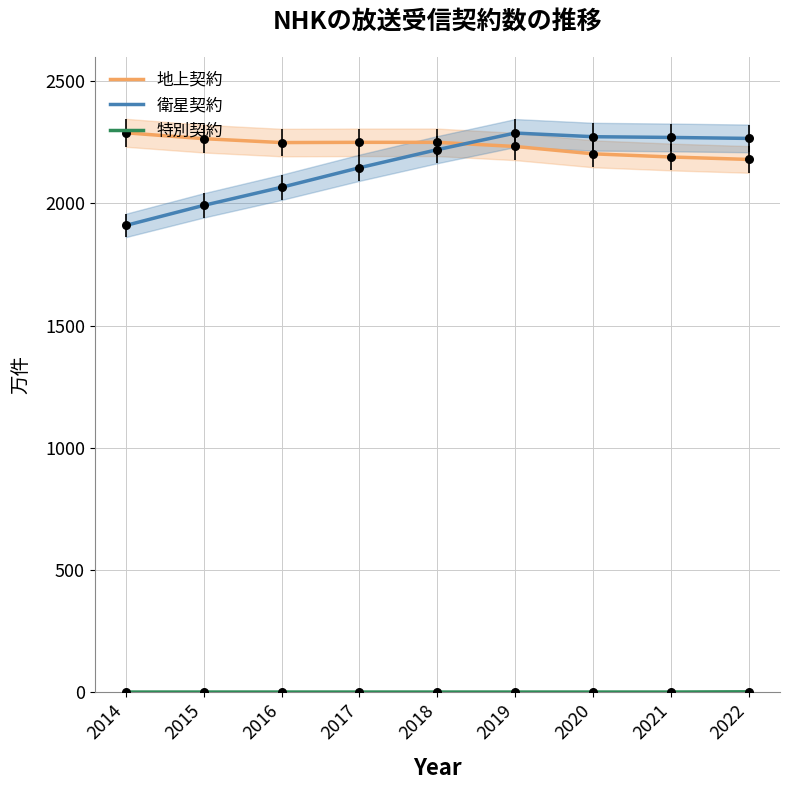

At how many categories does at least one series exceed 766?

9